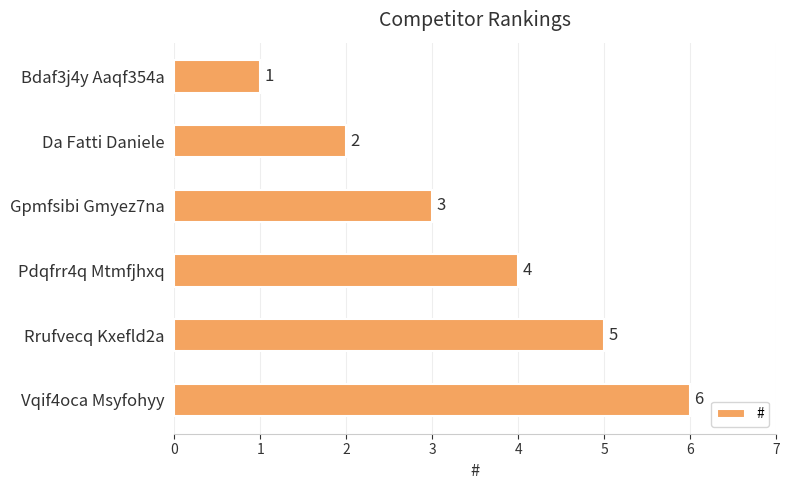

How many values are below 4?

3